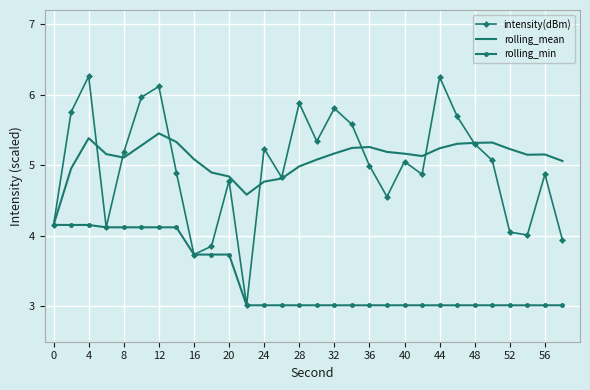

List the series in order of their peak value, highest first.

intensity(dBm), rolling_mean, rolling_min